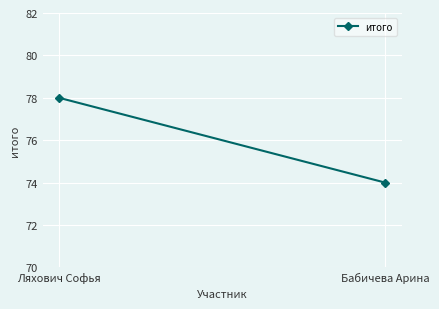

What is the maximum value shown in the chart?

78